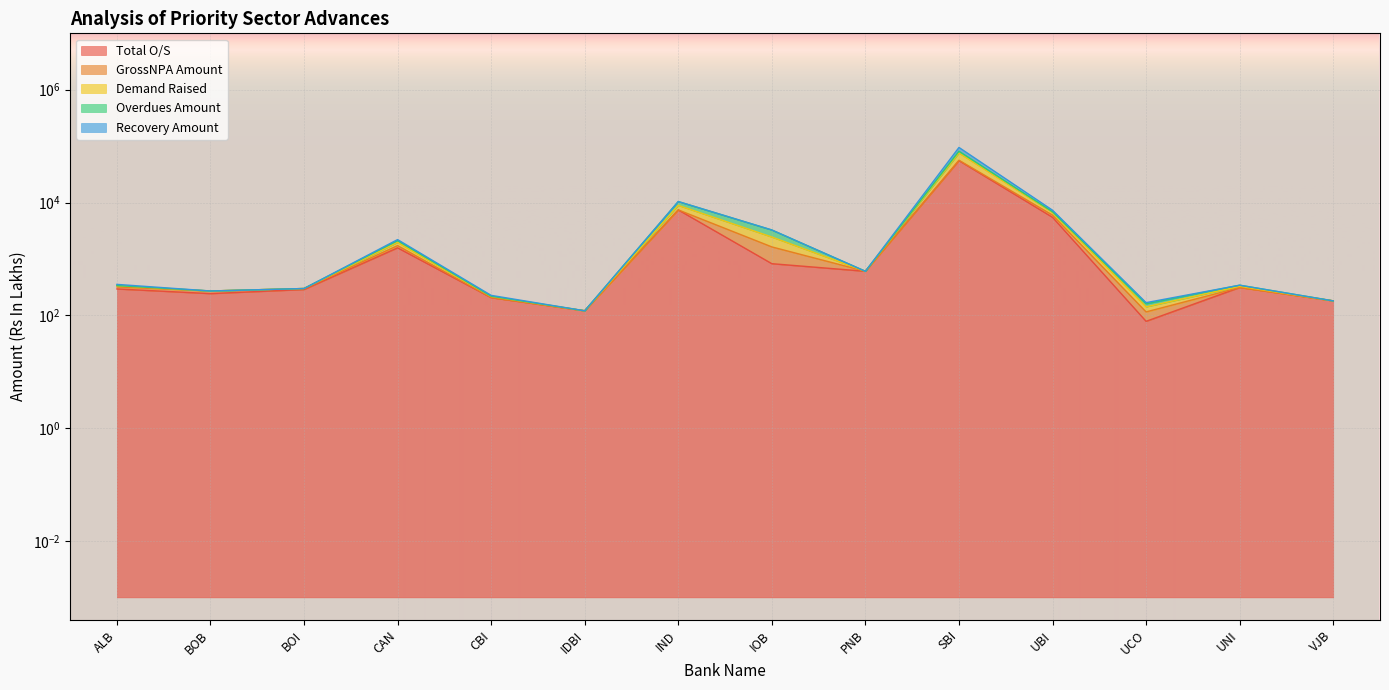

True or false: Overdues Amount has more than 1 points higher than both neighbors.

True